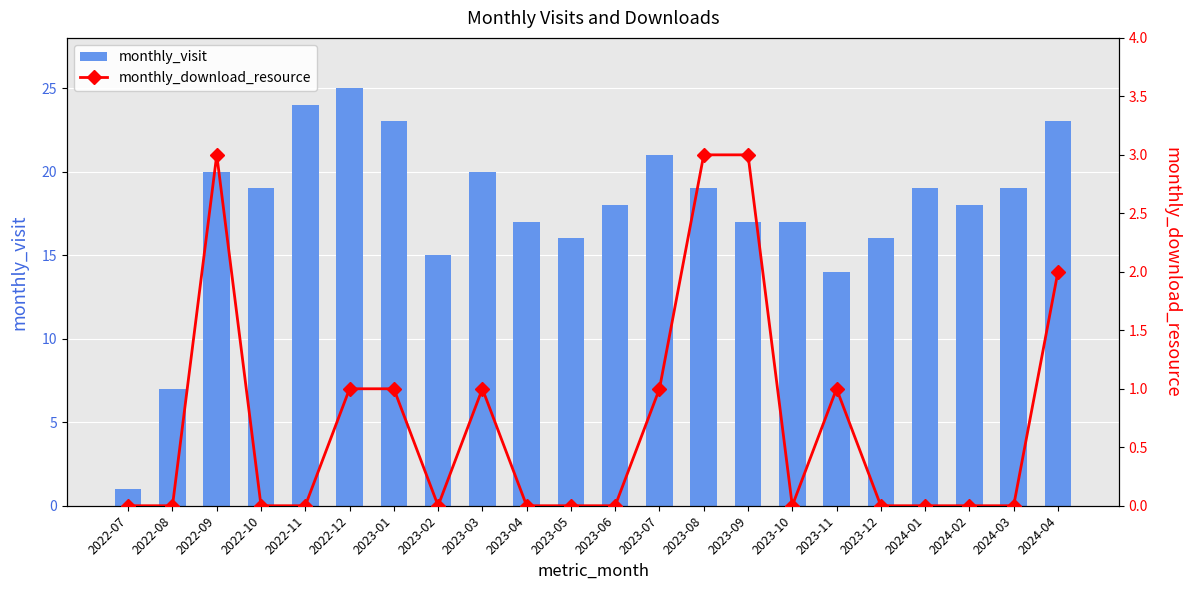

What is the difference between the maximum and minimum values in the monthly_download_resource series?

3